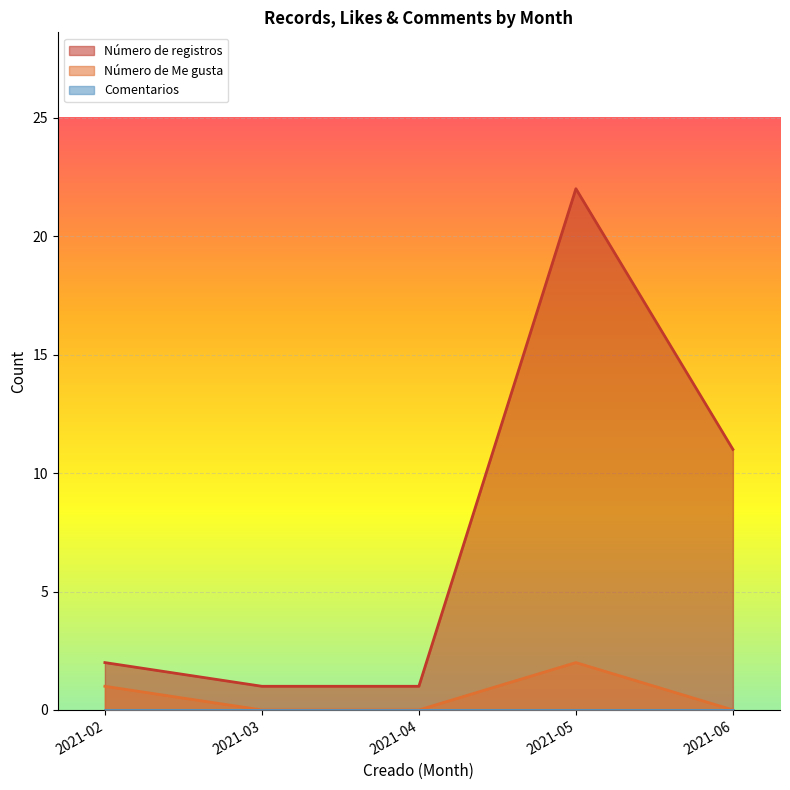

True or false: Número de Me gusta and Comentarios cross at least once.

False